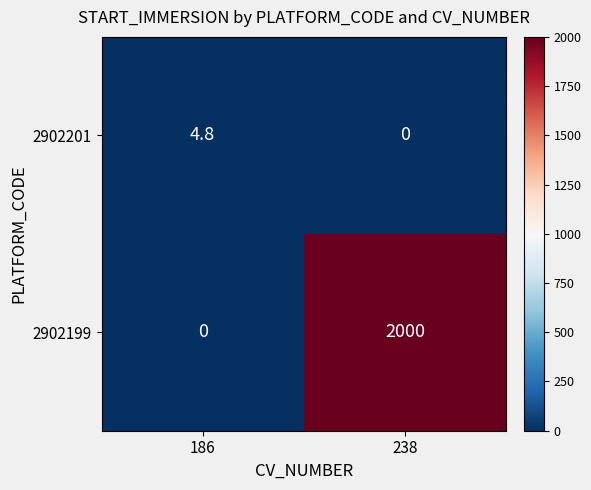

Between 186 and 238, which series saw the biggest shift?

2902199